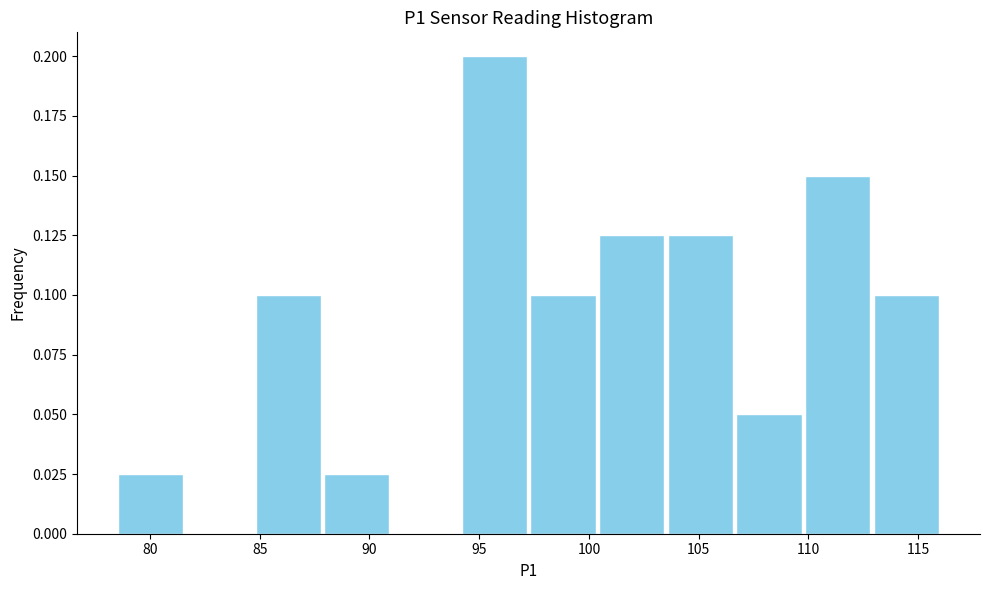

Reading left to right, transcribe this chart: for each bar, give the range it covers on the x-axis and its height. Neither the bar edges nor the heights are printed on the chart, so give them approximately, as read against the axes.

78.5 to 81.5: 0.025
81.5 to 84.5: 0
84.5 to 88.0: 0.100
88.0 to 91.0: 0.025
91.0 to 94.0: 0
94.0 to 97.5: 0.200
97.5 to 100.5: 0.100
100.5 to 103.5: 0.125
103.5 to 106.5: 0.125
106.5 to 110.0: 0.050
110.0 to 113.0: 0.150
113.0 to 116.0: 0.100